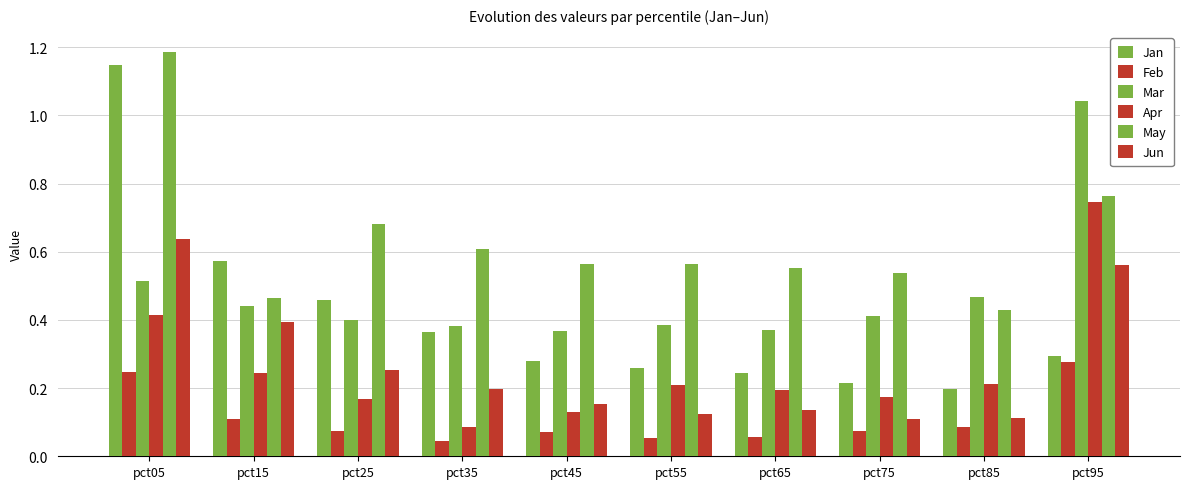

How many bars are there in total?

60